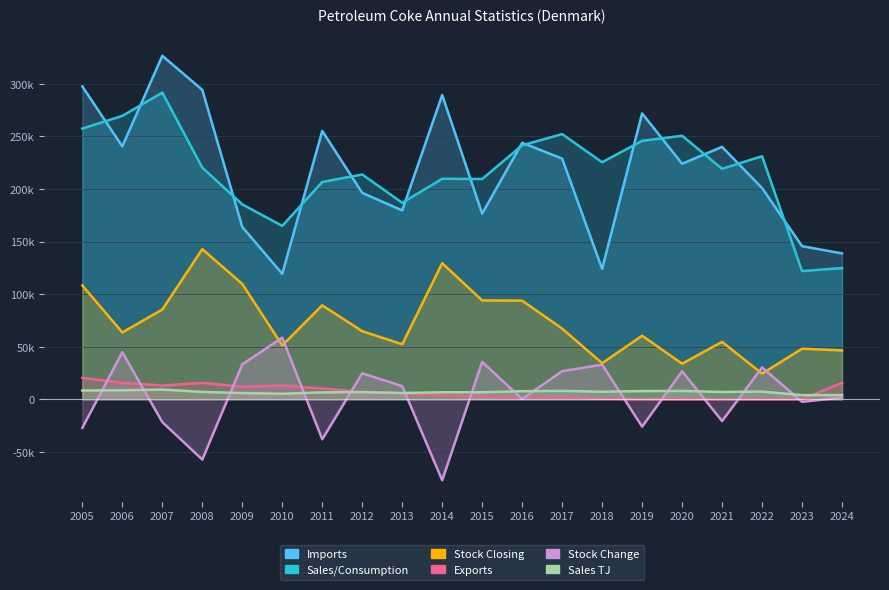

The Imports series shows 138677 at 2024. True or false?

True